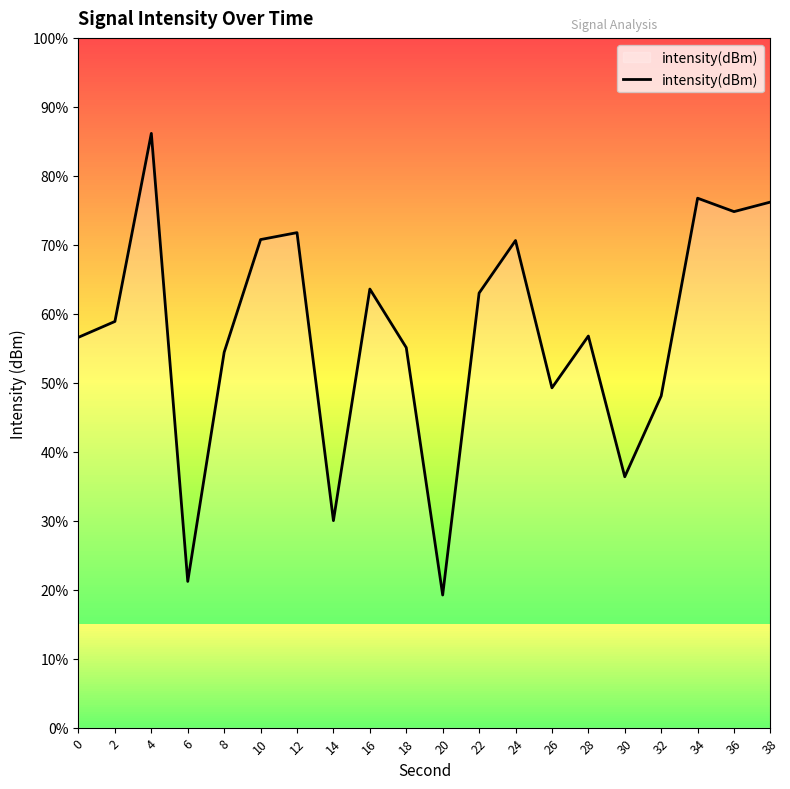

Reading left to right, extract all data points from this chart.

0=-133.0	2=-132.3	4=-124.2	6=-143.6	8=-133.7	10=-128.8	12=-128.5	14=-141.0	16=-130.9	18=-133.5	20=-144.2	22=-131.1	24=-128.8	26=-135.2	28=-133.0	30=-139.1	32=-135.6	34=-127.0	36=-127.6	38=-127.1